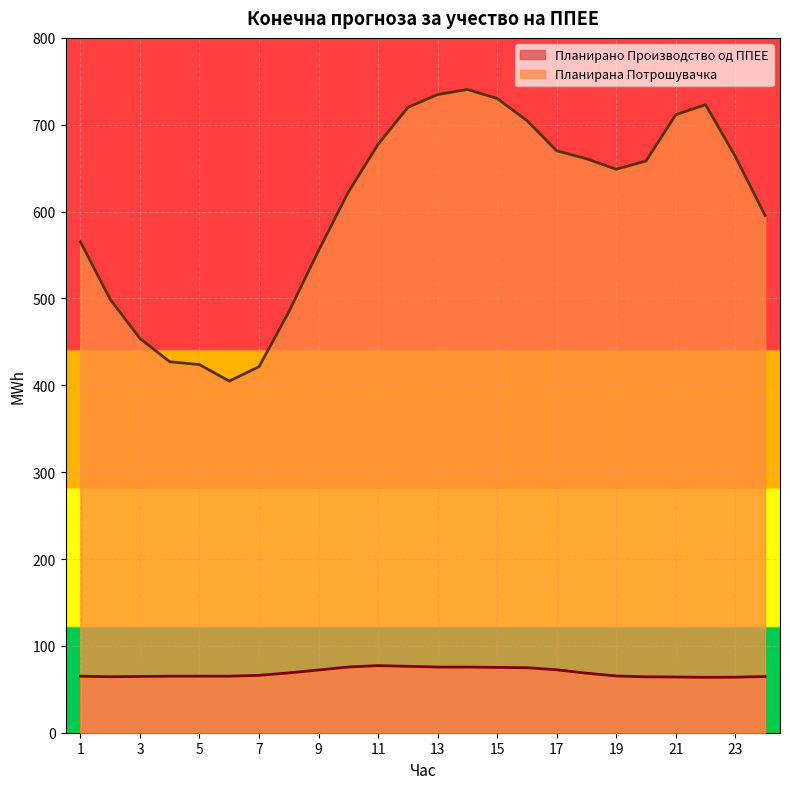

How many values in the Планирано Производство од ППЕЕ series are below 66?

12